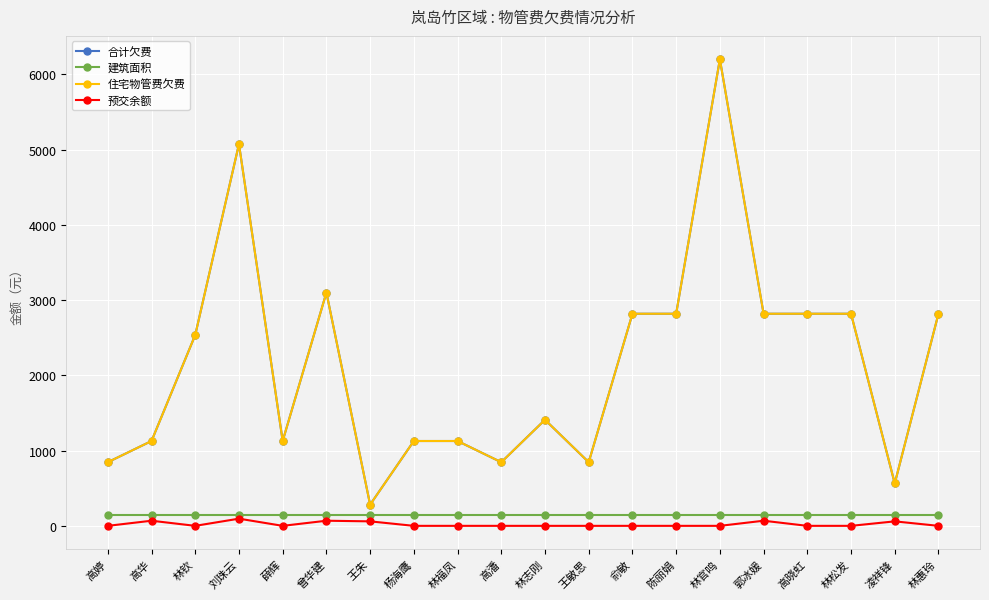

Does the chart have visible grid lines?

Yes